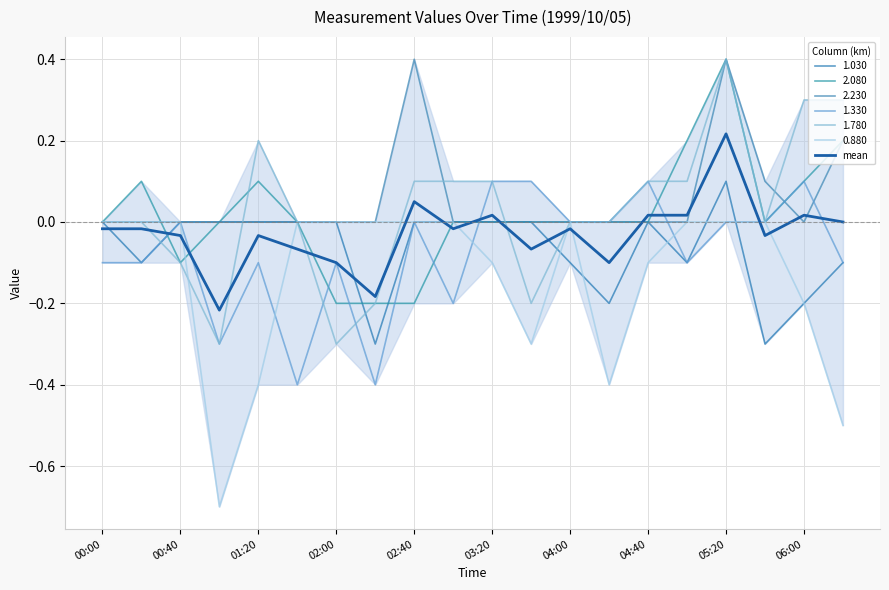

How many values exceed 0?

6